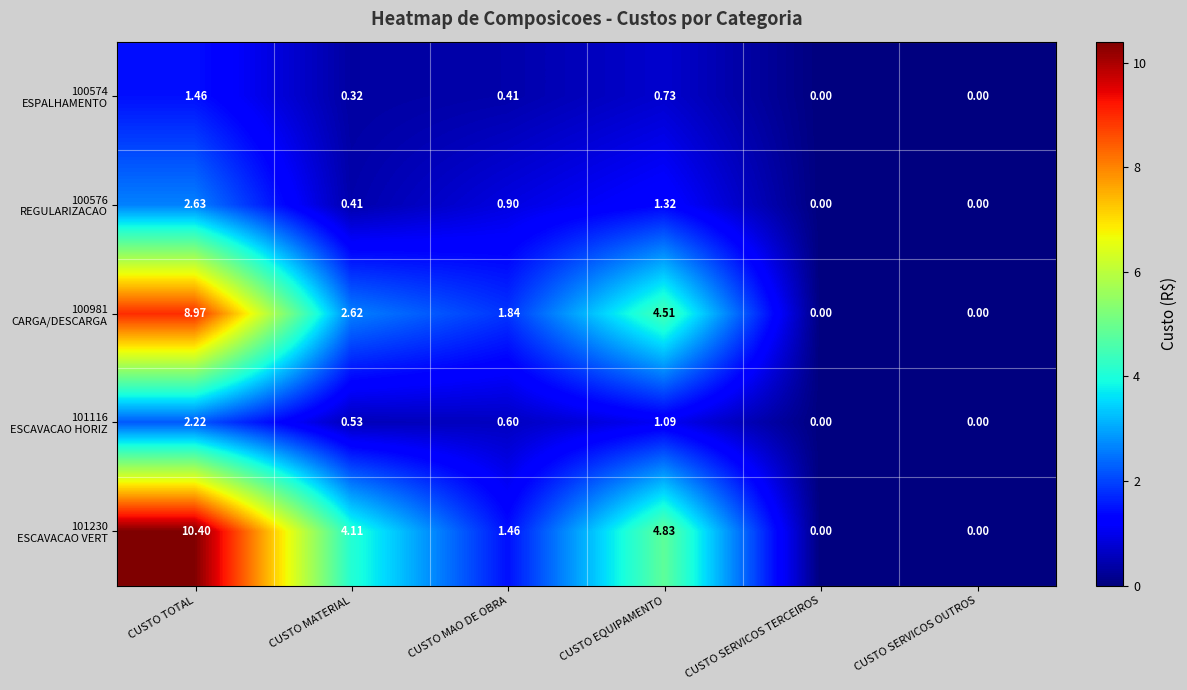

At which category is the sum across all series the highest?

CUSTO TOTAL